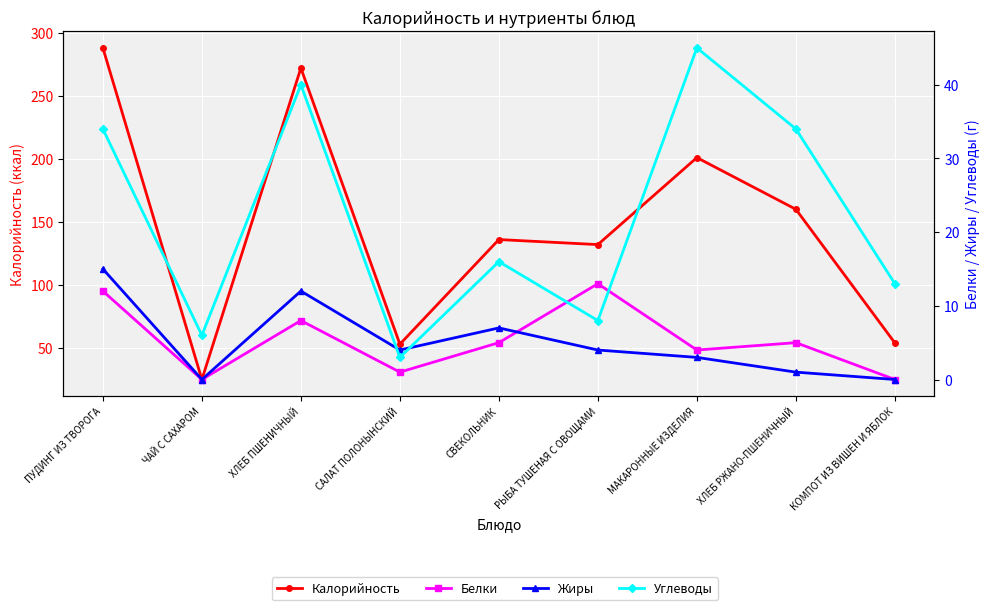

Reading left to right, what are all the values shown in this chart?

Калорийность: 288	25	272	53	136	132	201	160	54
Белки: 12	0	8	1	5	13	4	5	0
Жиры: 15	0	12	4	7	4	3	1	0
Углеводы: 34	6	40	3	16	8	45	34	13